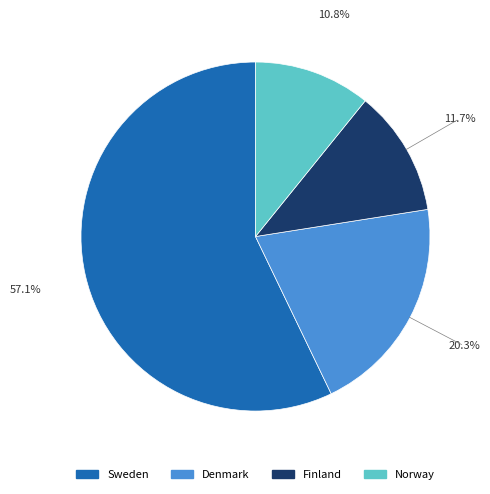

To the nearest percent, what percentage of the pie is Denmark?

20%